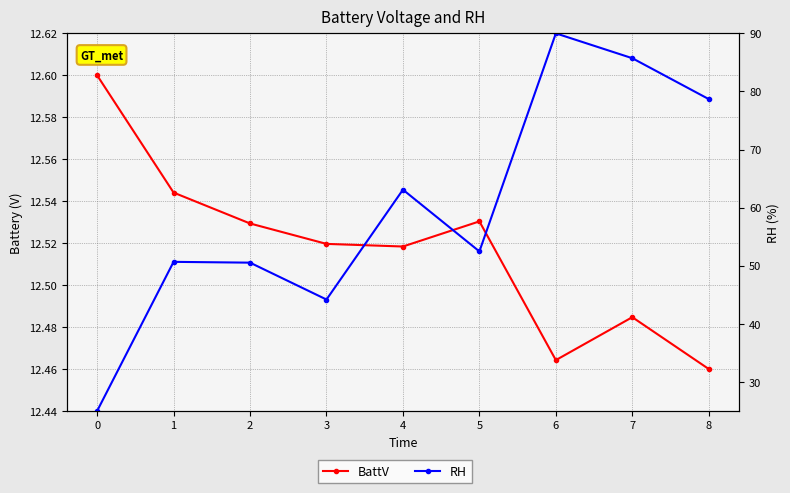

What is the total value across all series at 2?

63.1